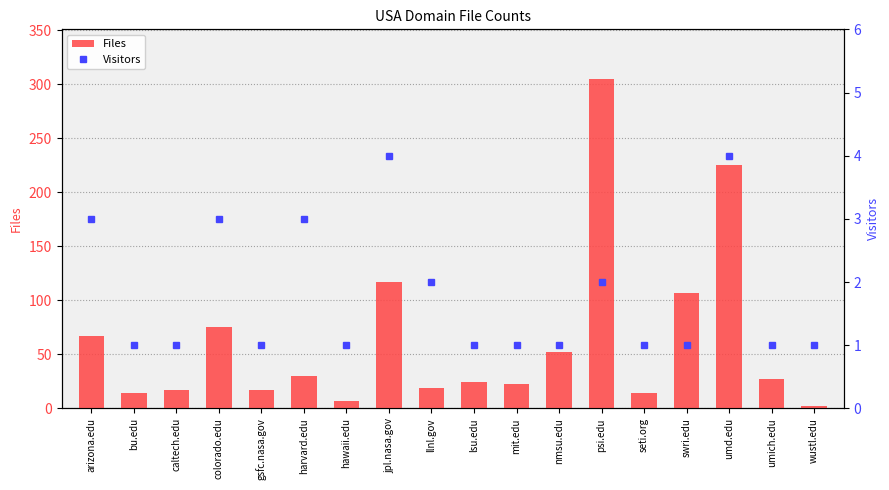

How many series are shown in this chart?

2